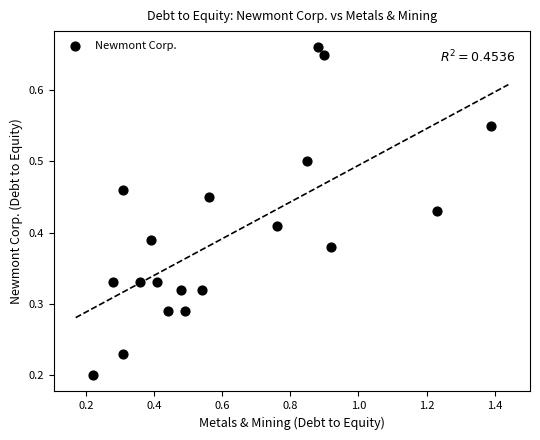

What is the range of X values (max minus min)?

1.2